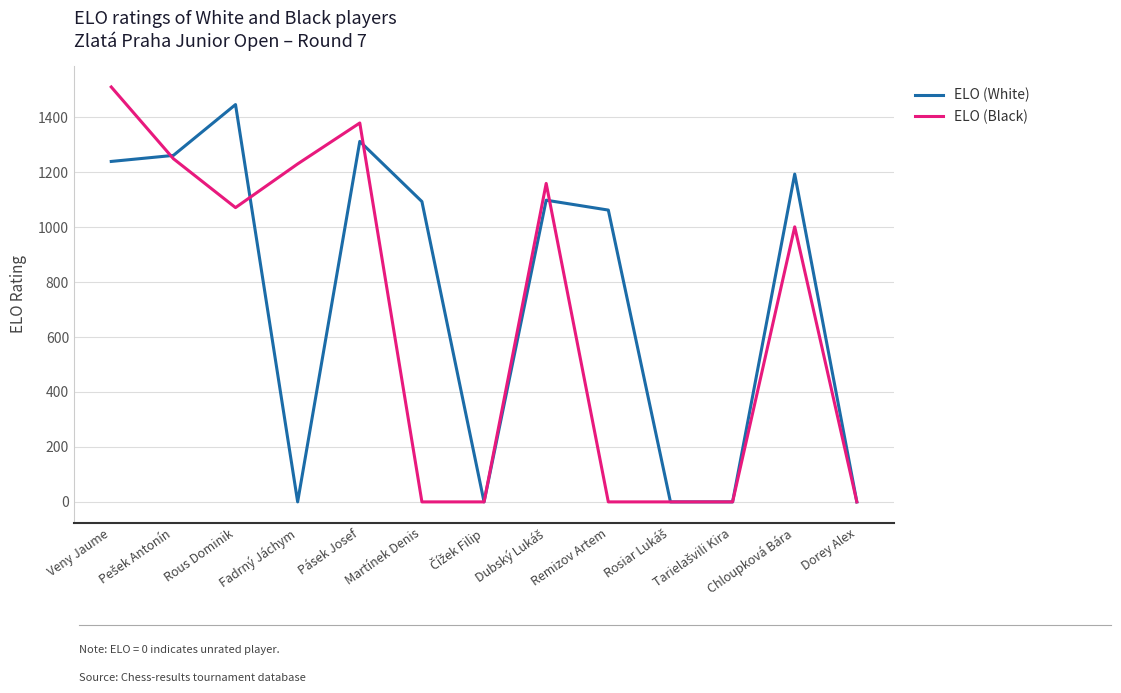

Rank the series at Veny Jaume from lowest to highest value.

ELO (White), ELO (Black)